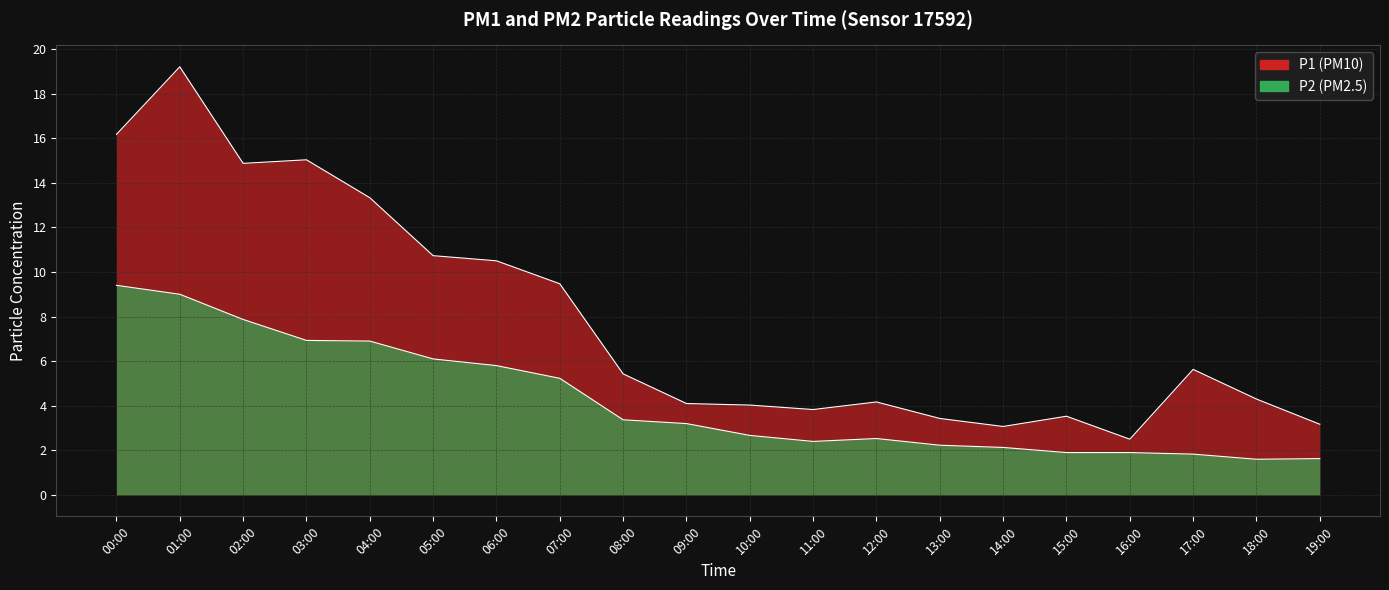

What is the greatest value displayed?

19.2